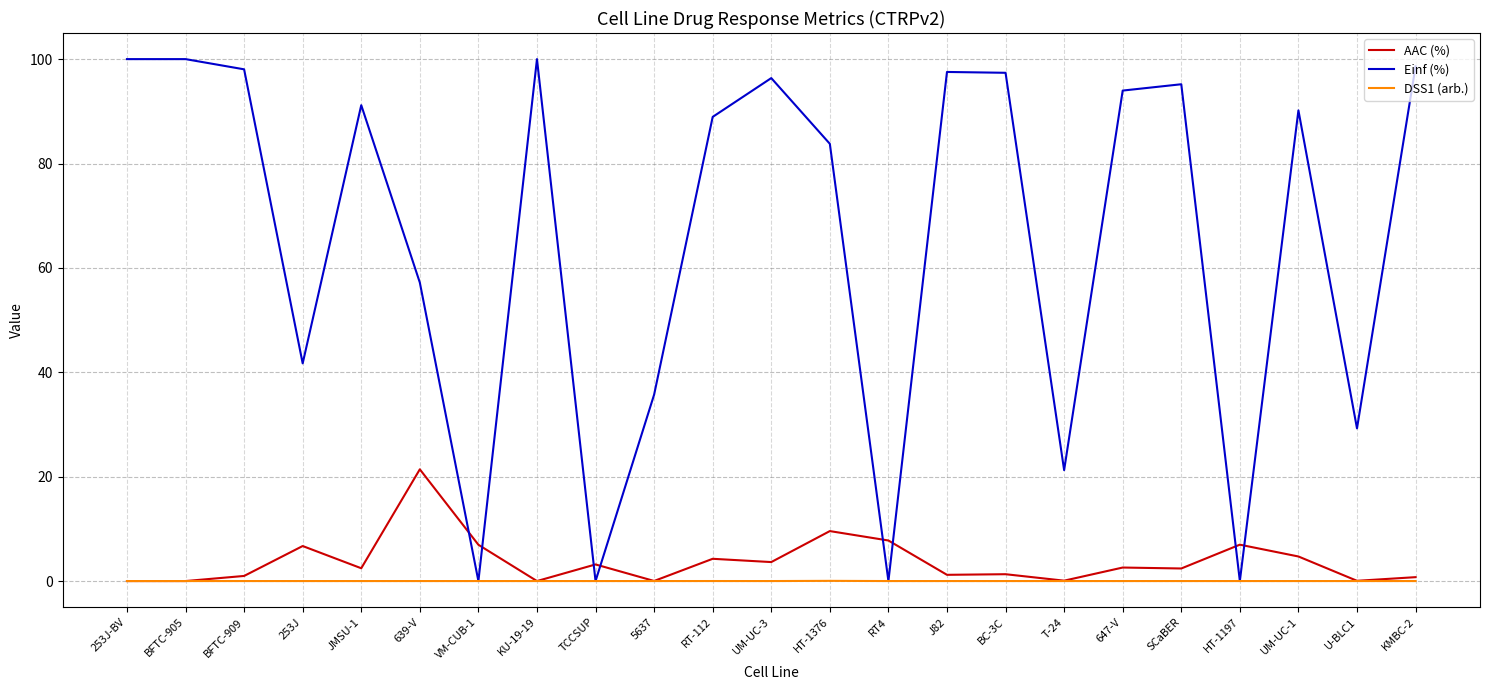

Which series has the largest total across all categories?

Einf (%)